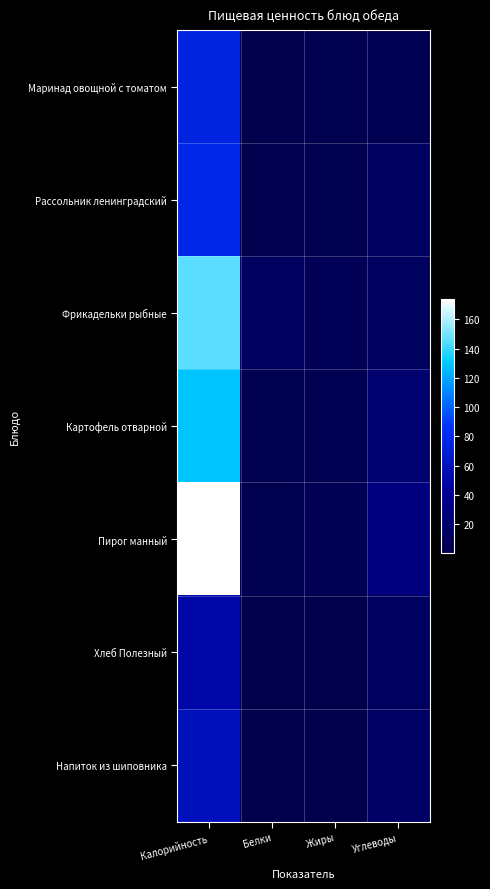

Which series has the largest total across all categories?

Пирог манный